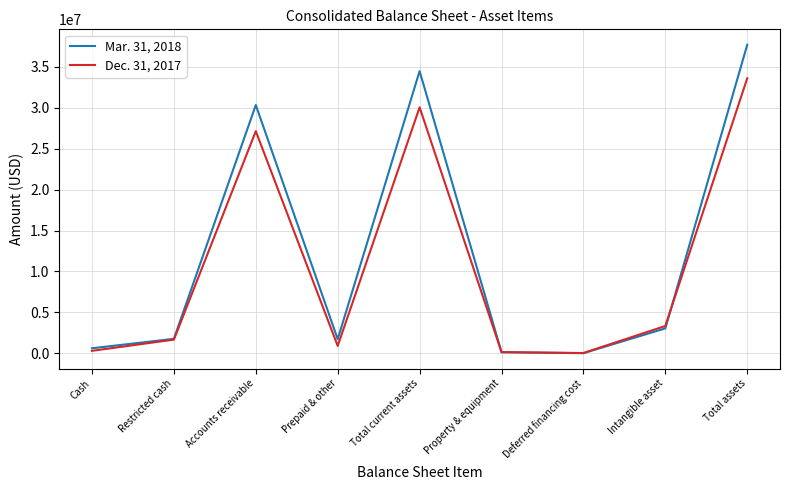

At Total current assets, list the series in order from smallest to largest.

Dec. 31, 2017, Mar. 31, 2018